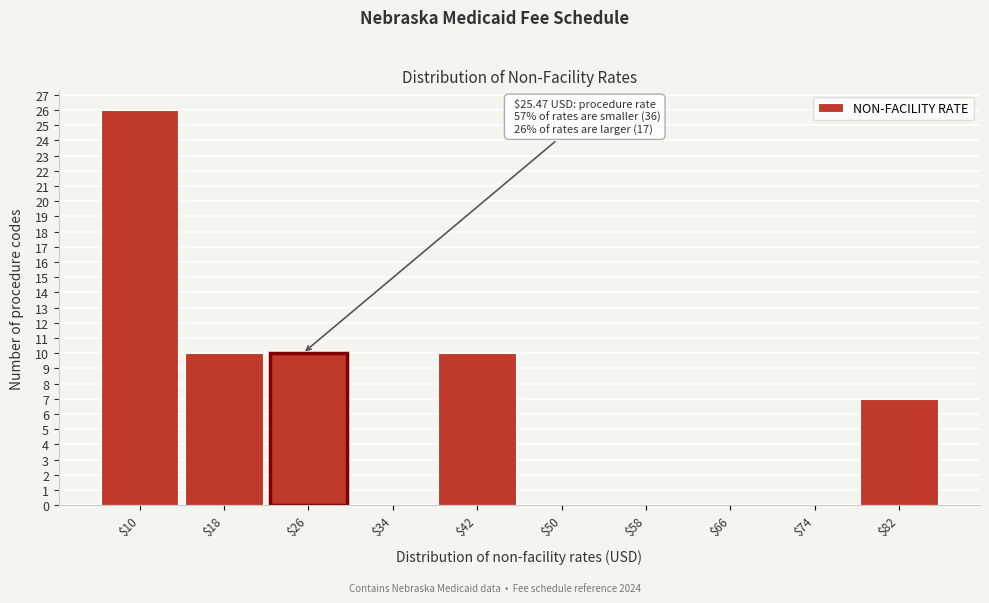

Which range on the x-axis has the tallest bar?

6 to 14